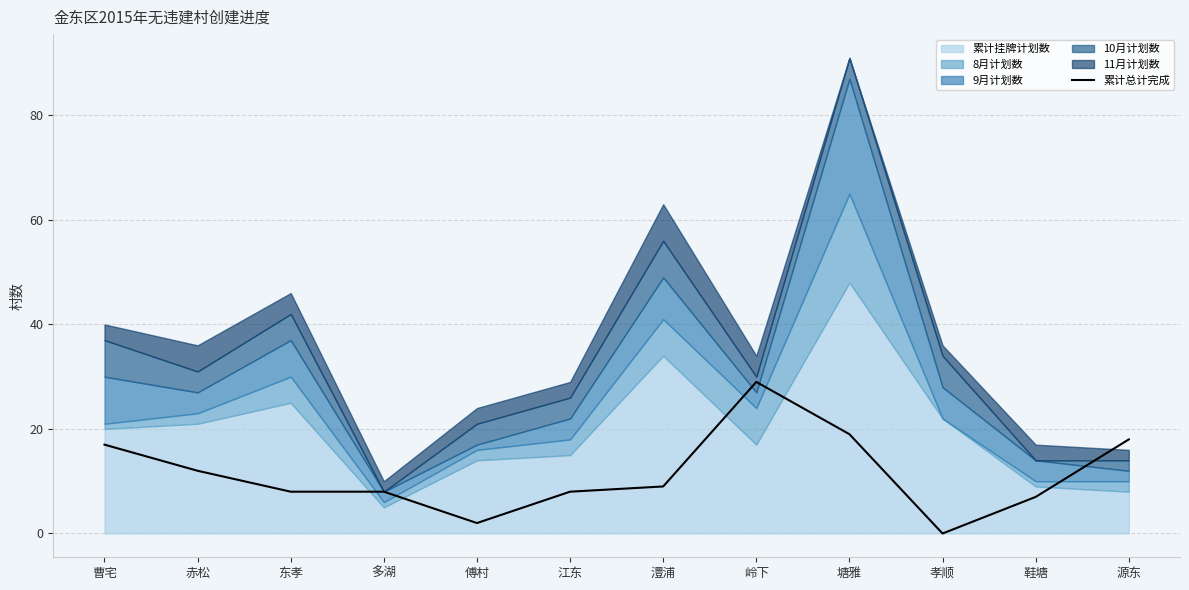

How many lines are shown in the chart?

1